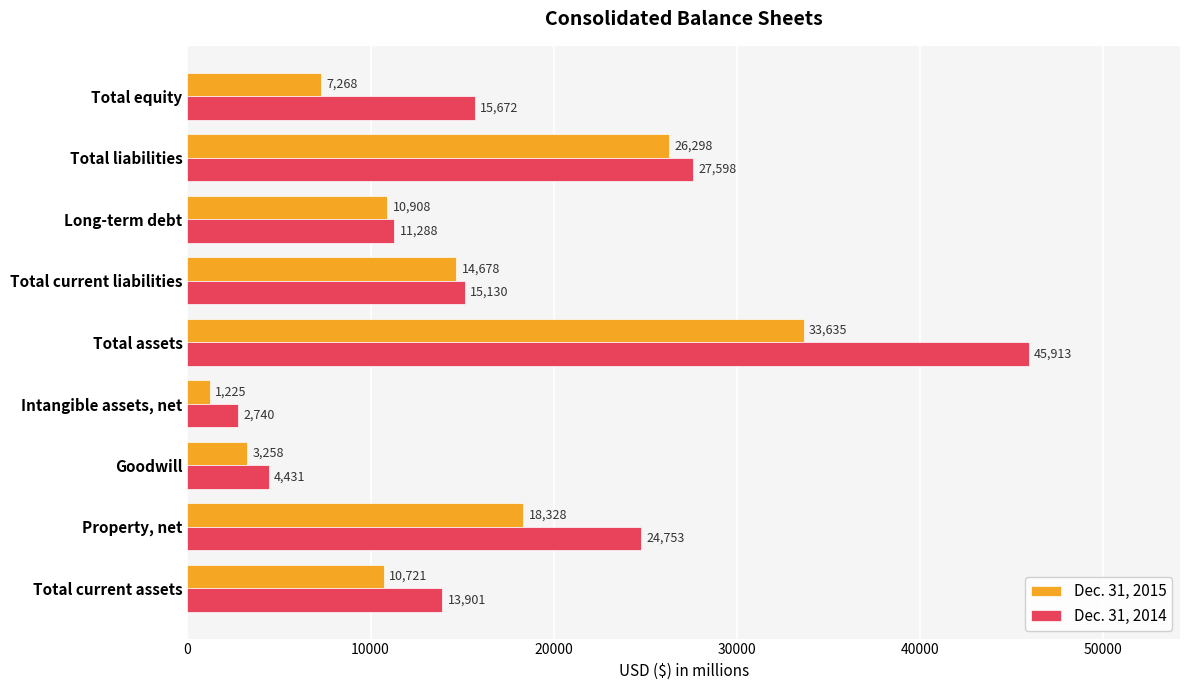

Is it true that Dec. 31, 2015 equals 25531 at Property, net?

False